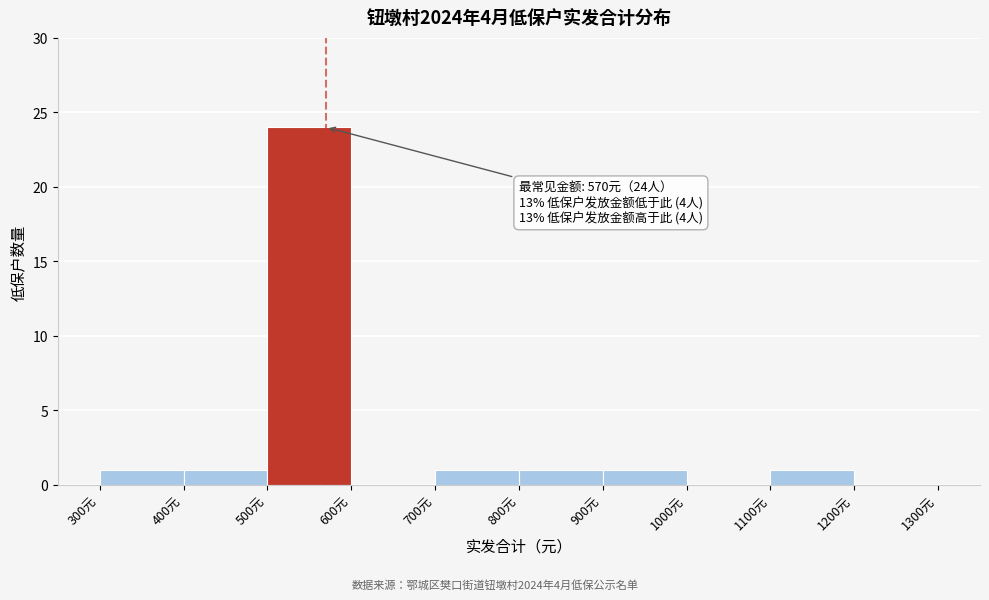

Which range on the x-axis has the tallest bar?

500 to 600